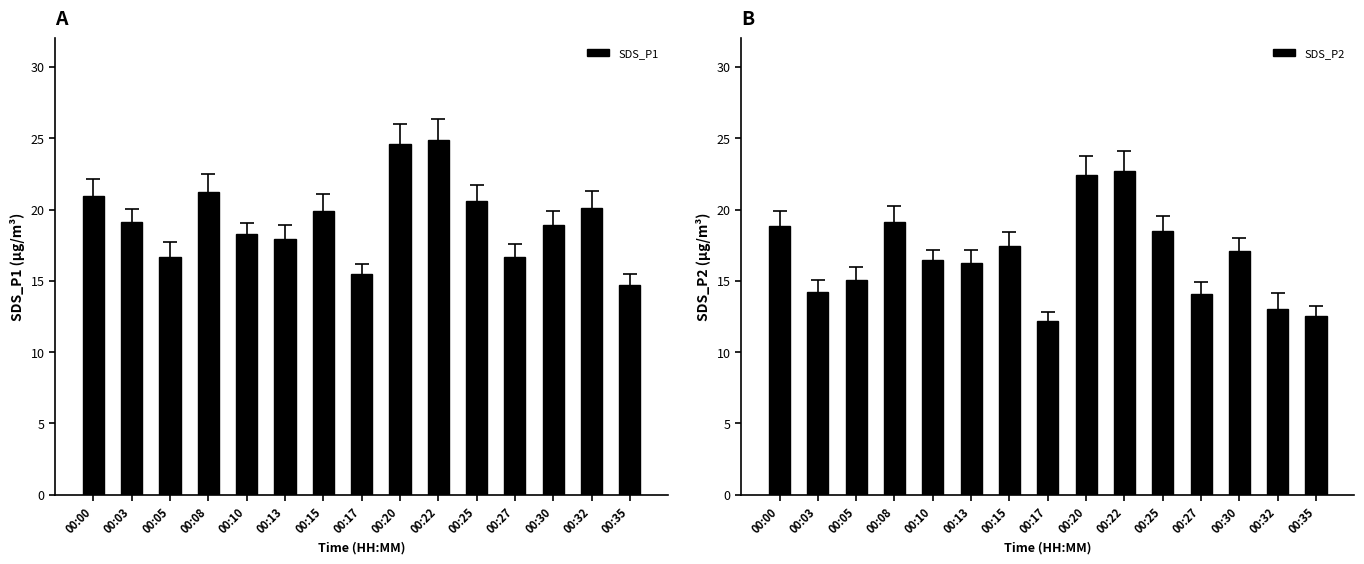

Reading left to right, what are all the values shown in this chart?

SDS_P1: 20.9	19.1	16.6	21.2	18.3	17.9	19.9	15.5	24.6	24.9	20.6	16.7	18.9	20.1	14.7
SDS_P2: 18.9	14.2	15.1	19.1	16.5	16.3	17.4	12.2	22.4	22.7	18.5	14.1	17.1	13.1	12.5